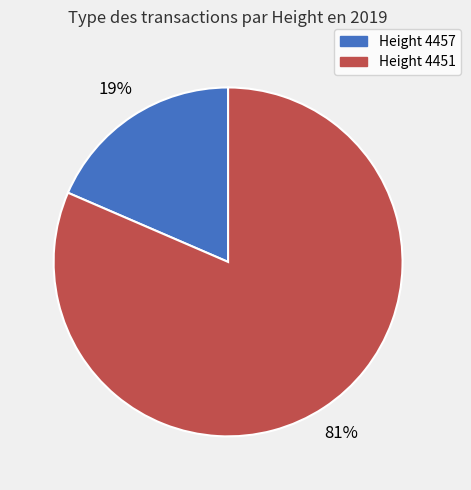

Does any single category account for the majority?

Yes